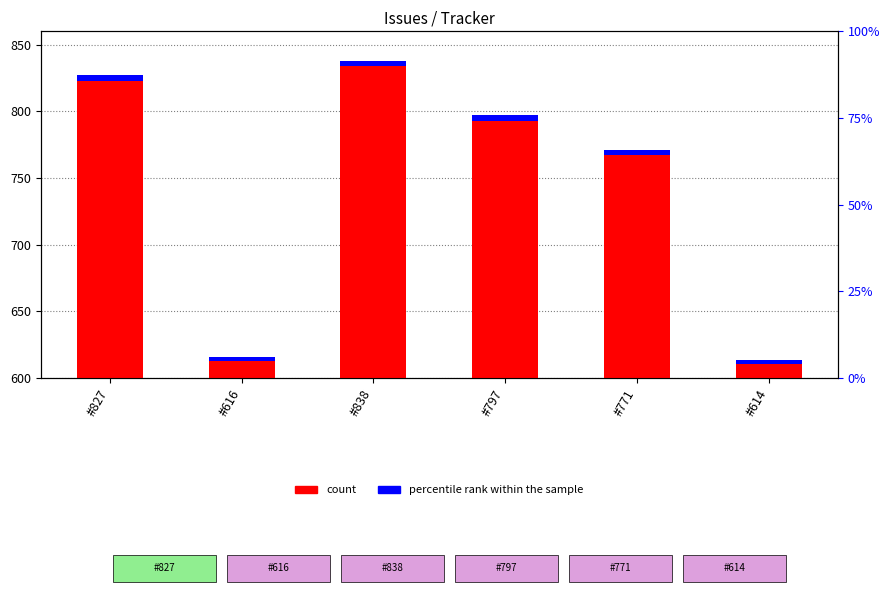

What are all the series names shown in the legend?

count, percentile rank within the sample